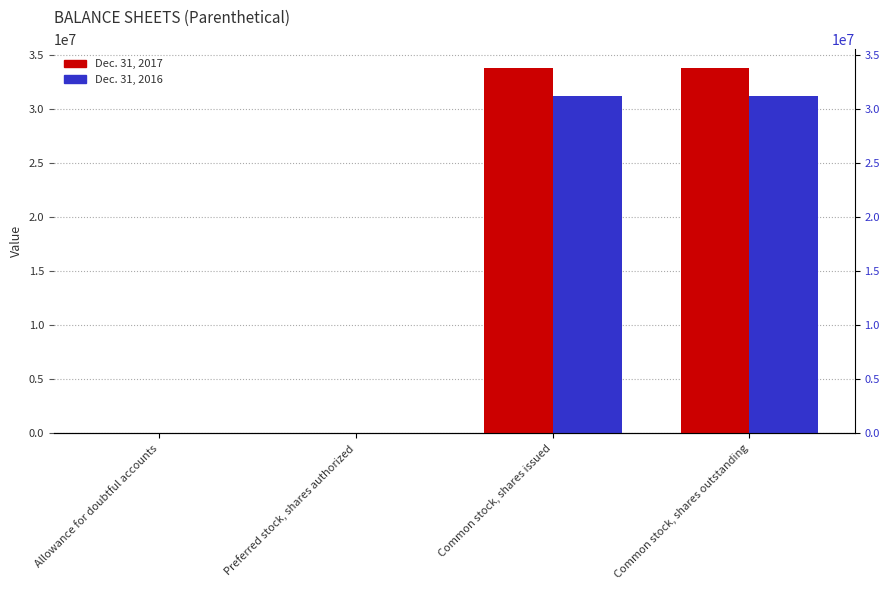

True or false: Dec. 31, 2016 has a value of 14939 at Preferred stock, shares authorized.

False